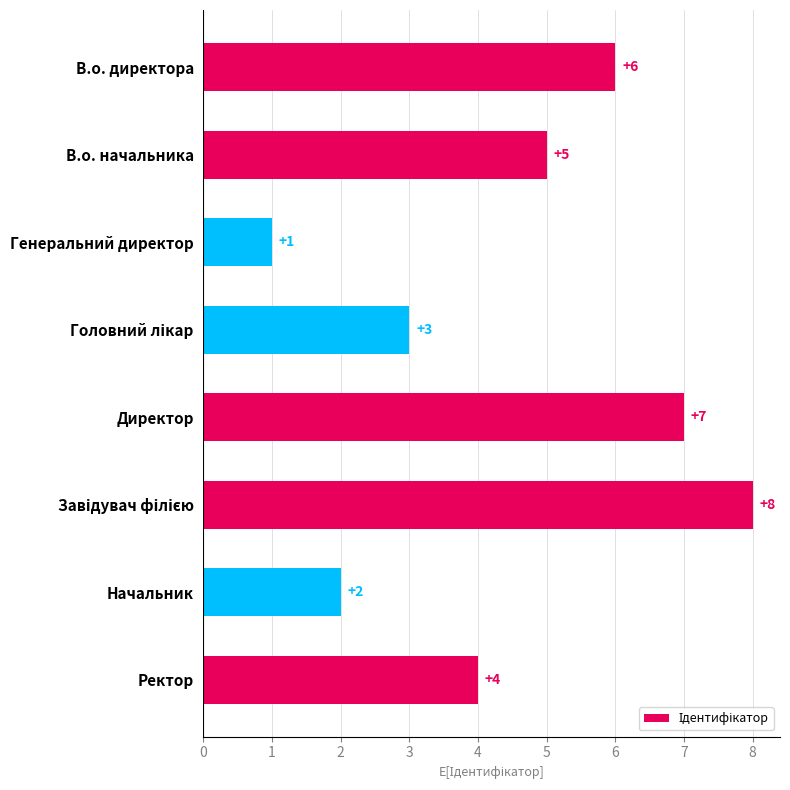

What is the difference between the maximum and minimum values?

7